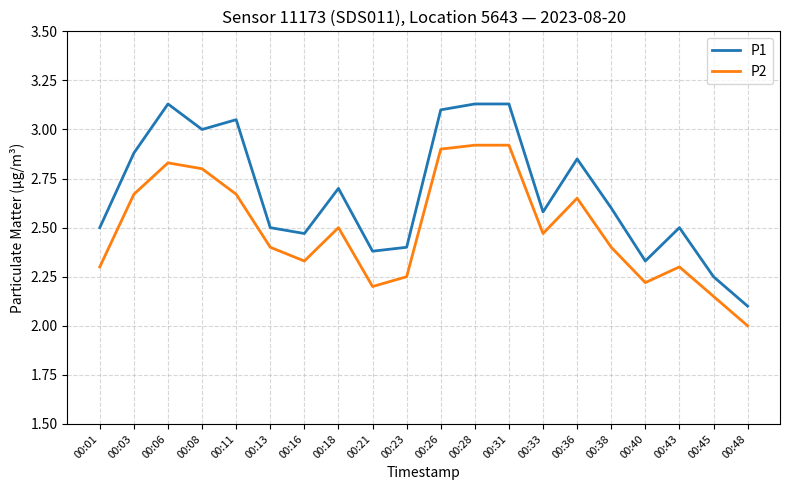

True or false: P2 and P1 intersect in this chart.

False